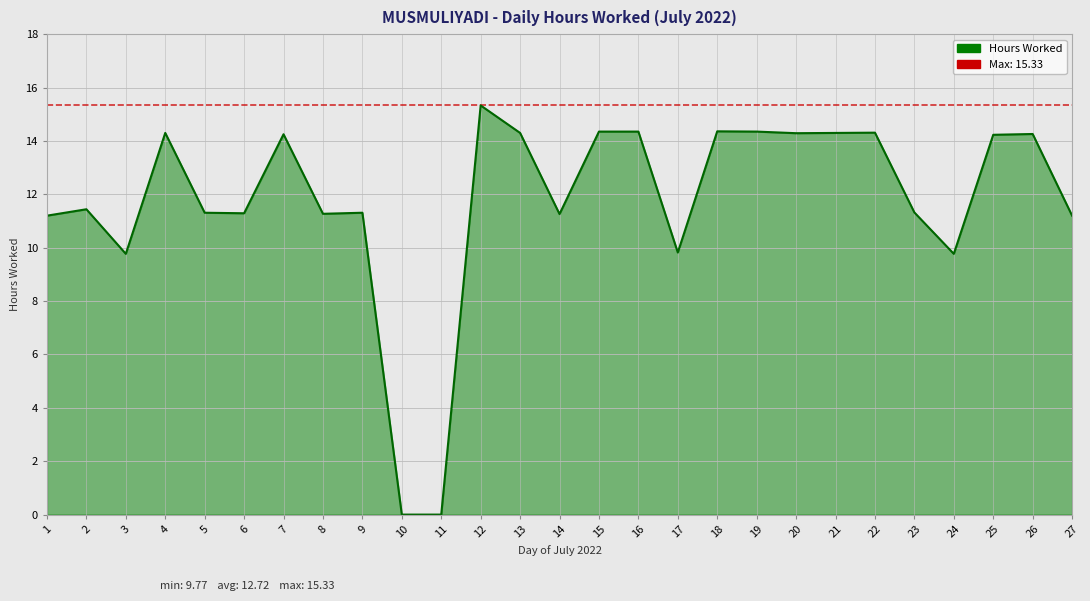

At which category does the data reach its first local peak?

2